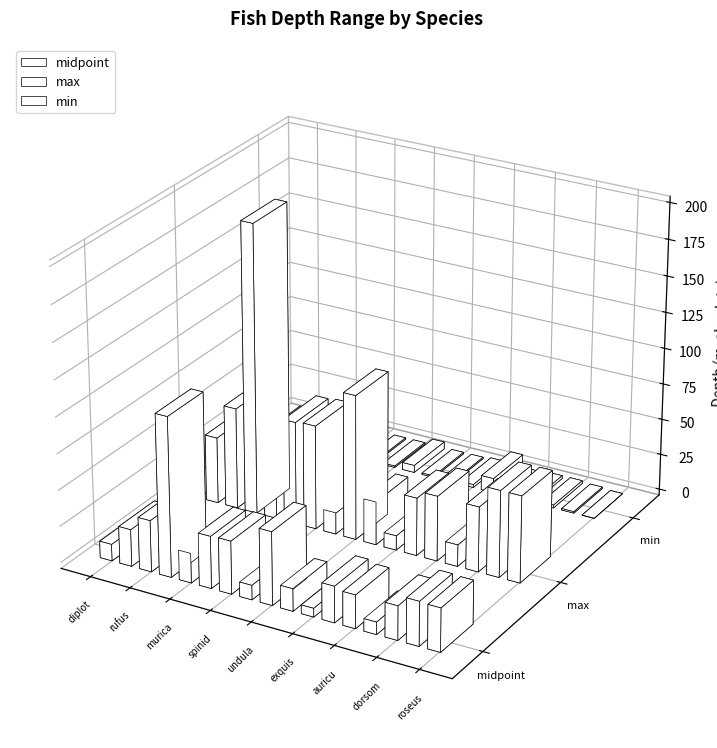

Reading left to right, extract all data points from this chart.

midpoint: Bodianus_diplotaenia=-11.5	Bodianus_eclancheri=-25.5	Bodianus_rufus=-35.5	Bodianus_scrofa=-110.0	Bolbometopon_muricatum=-20.5	Calotomus_carolinus=-36.0	Calotomus_spinidens=-36.5	Centrolabrus_caeruleus=-10.0	Cheilinus_undulatus=-50.5	Chlorurus_spilurus=-15.5	Cirrhilabrus_exquisitus=-6.0	Clepticus_parrae=-25.0	Coris_auricularis=-23.0	Coris_batuensis=-8.5	Coris_dorsomacula=-23.5	Coris_julis=-30.5	Cryptotomus_roseus=-30.0
max: Bodianus_diplotaenia=-18.0	Bodianus_eclancheri=-46.0	Bodianus_rufus=-70.0	Bodianus_scrofa=-200.0	Bolbometopon_muricatum=-40.0	Calotomus_carolinus=-71.0	Calotomus_spinidens=-72.0	Centrolabrus_caeruleus=-15.0	Cheilinus_undulatus=-100.0	Chlorurus_spilurus=-30.0	Cirrhilabrus_exquisitus=-10.0	Clepticus_parrae=-40.0	Coris_auricularis=-45.0	Coris_batuensis=-15.0	Coris_dorsomacula=-45.0	Coris_julis=-60.0	Cryptotomus_roseus=-60.0
min: Bodianus_diplotaenia=-5.0	Bodianus_eclancheri=-5.0	Bodianus_rufus=-1.0	Bodianus_scrofa=-20.0	Bolbometopon_muricatum=-1.0	Calotomus_carolinus=-1.0	Calotomus_spinidens=-1.0	Centrolabrus_caeruleus=-5.0	Cheilinus_undulatus=-1.0	Chlorurus_spilurus=-1.0	Cirrhilabrus_exquisitus=-2.0	Clepticus_parrae=-10.0	Coris_auricularis=-1.0	Coris_batuensis=-2.0	Coris_dorsomacula=-2.0	Coris_julis=-1.0	Cryptotomus_roseus=0.0